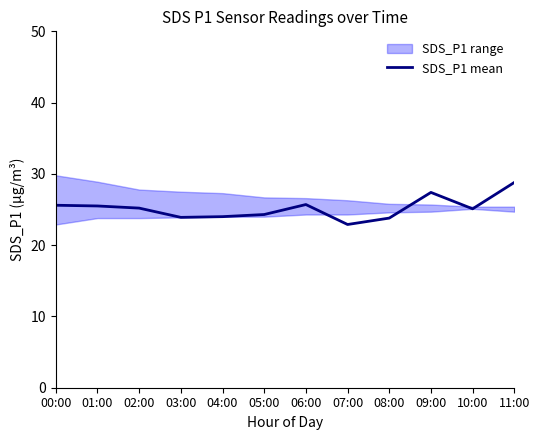

At which category does the data reach its first local valley?

03:00